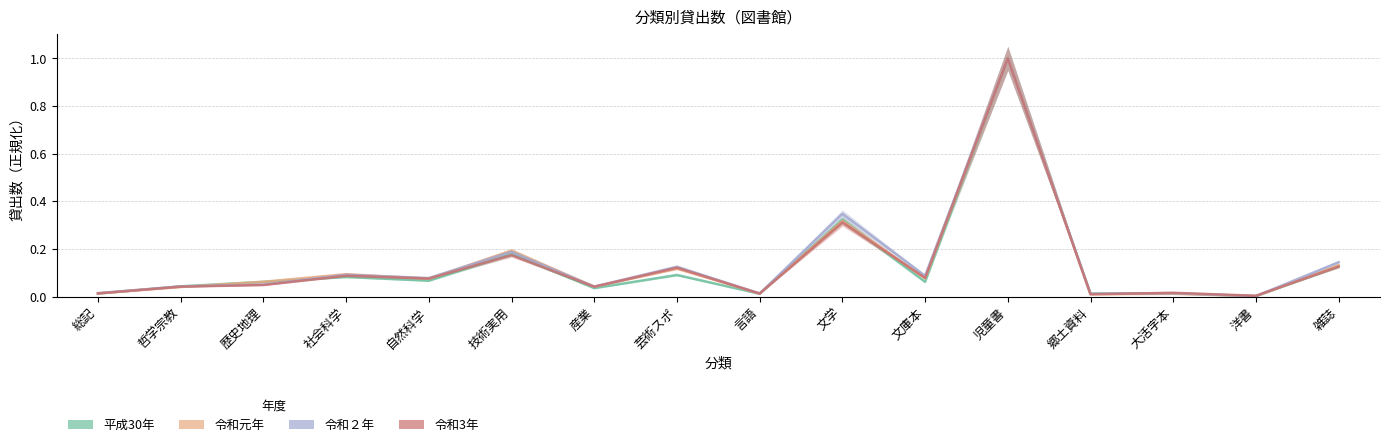

List the series in order of their overall mean, highest first.

令和２年, 令和元年, 令和3年, 平成30年